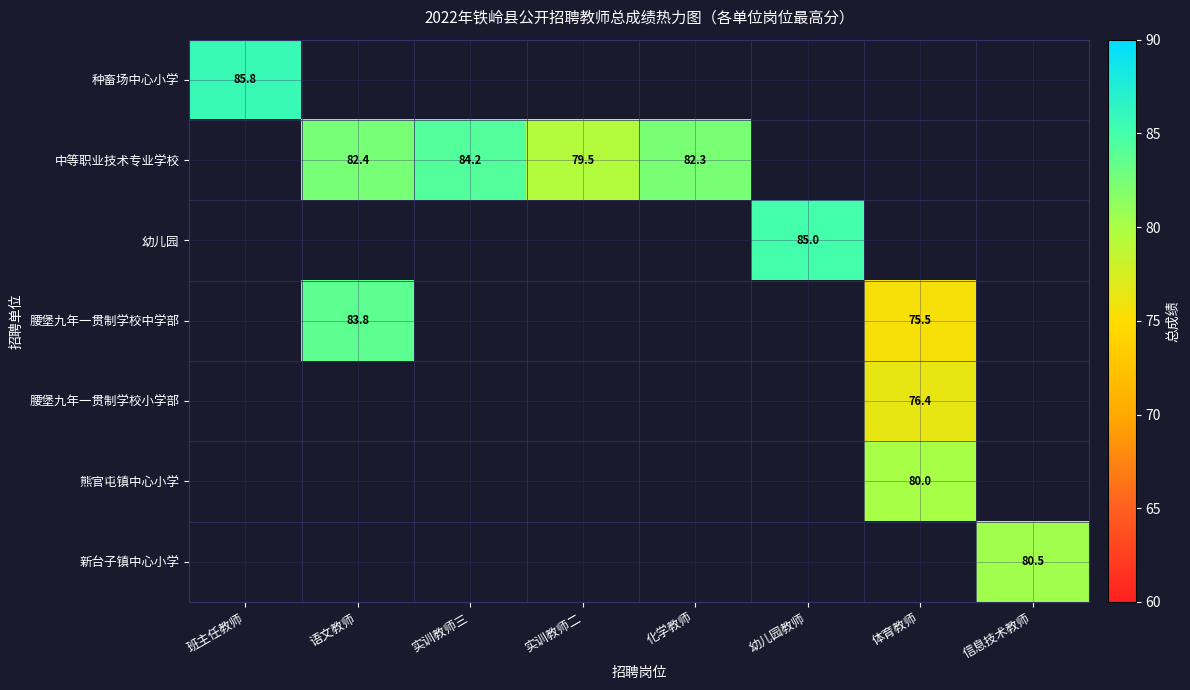

The 熊官屯镇中心小学 series shows 80.0 at 体育教师. True or false?

True